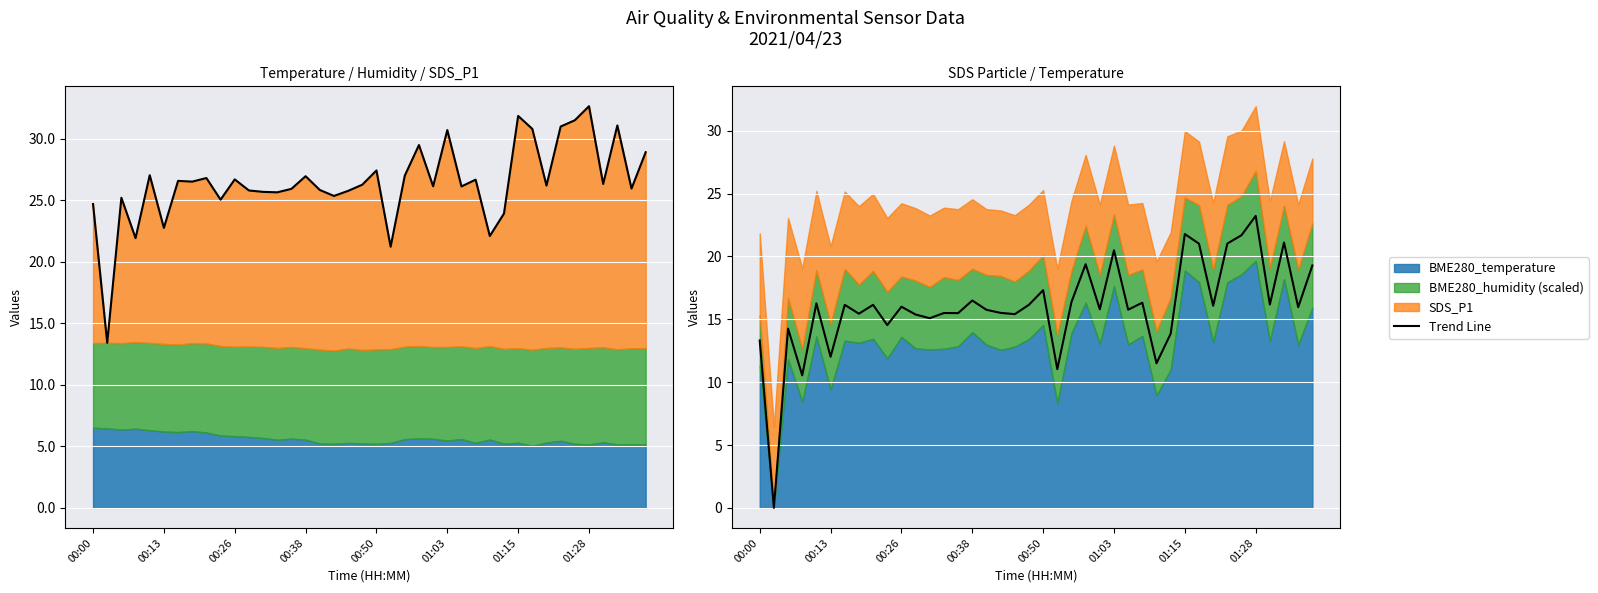

What is the average value?

16.0